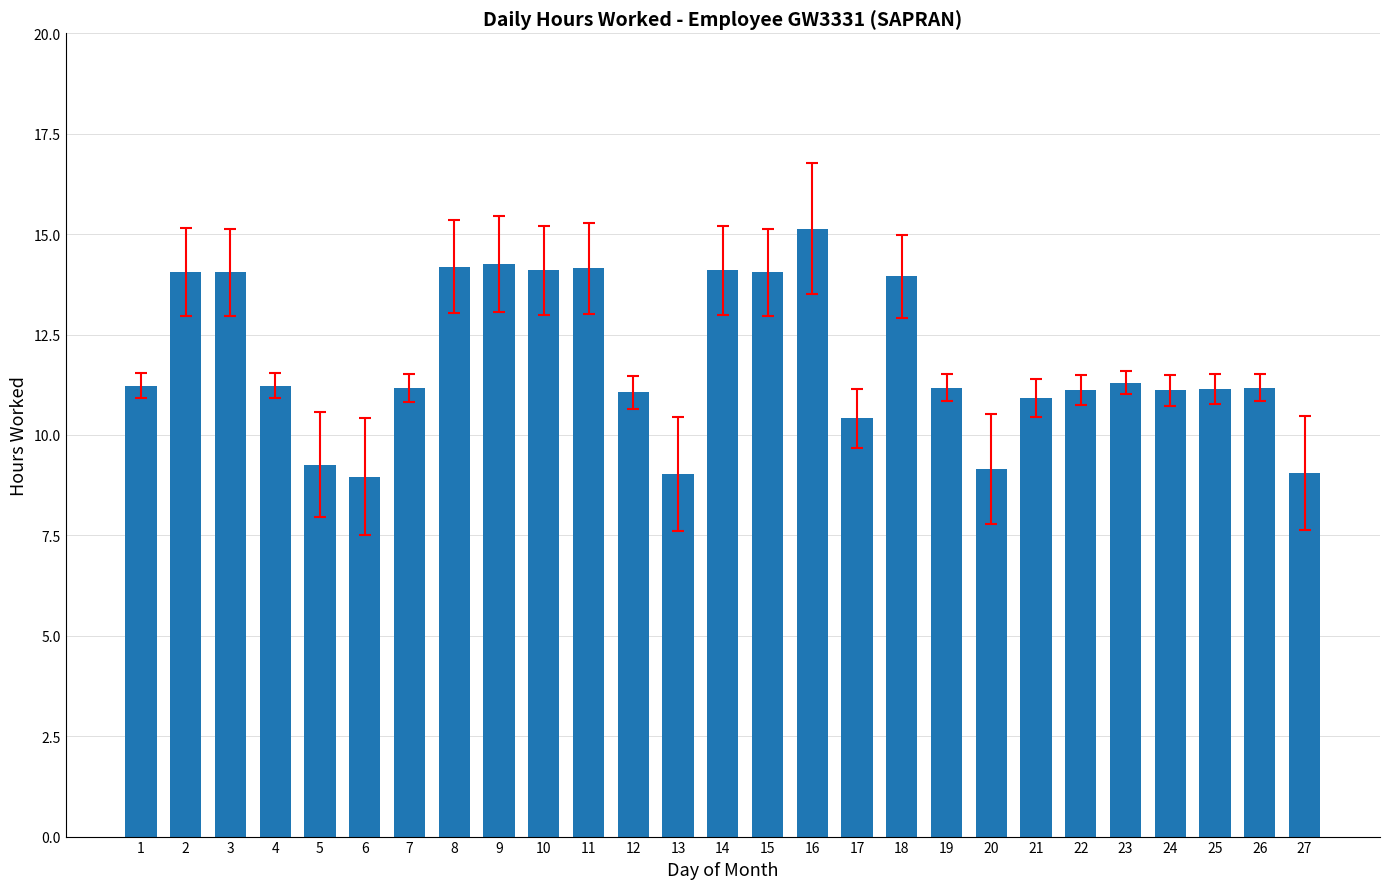

Is it true that the value at 21 is 10.9?

True